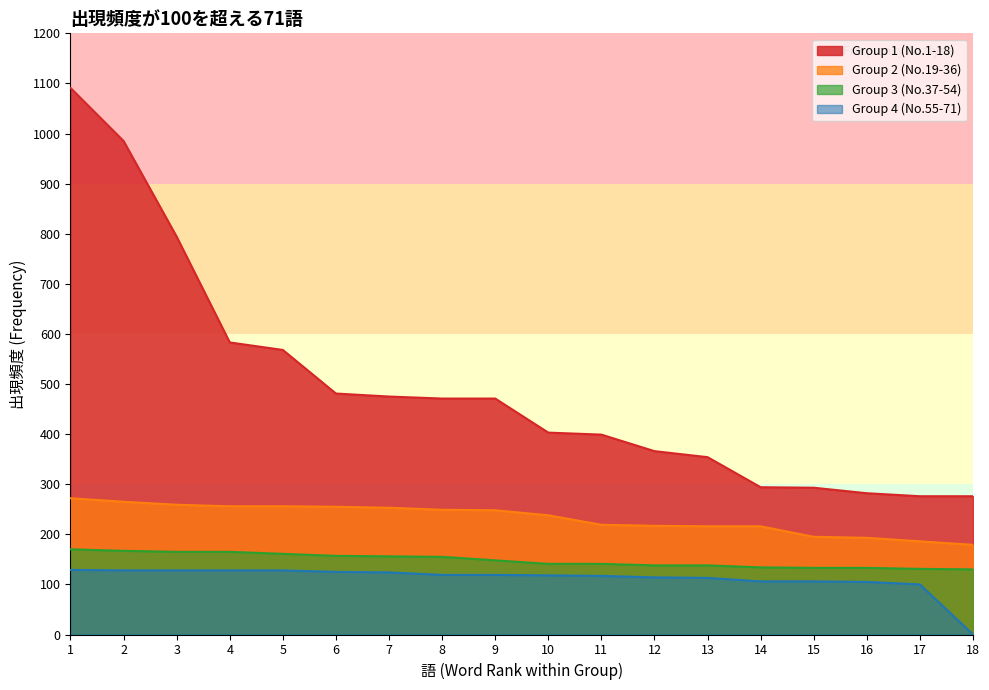

Does the chart have visible grid lines?

No